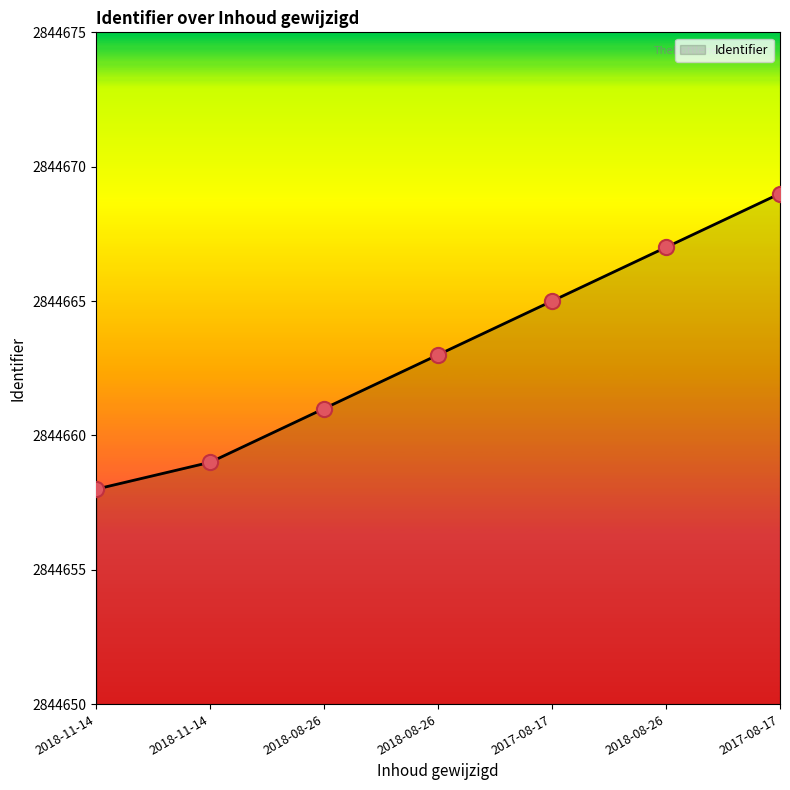

How many series are shown in this chart?

1